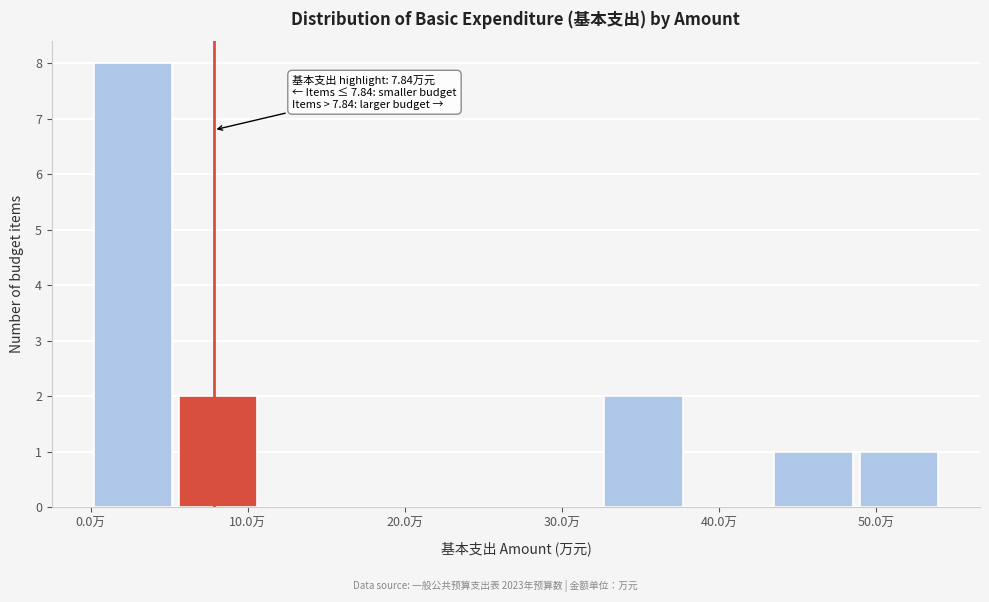

Which range on the x-axis has the tallest bar?

0 to 6